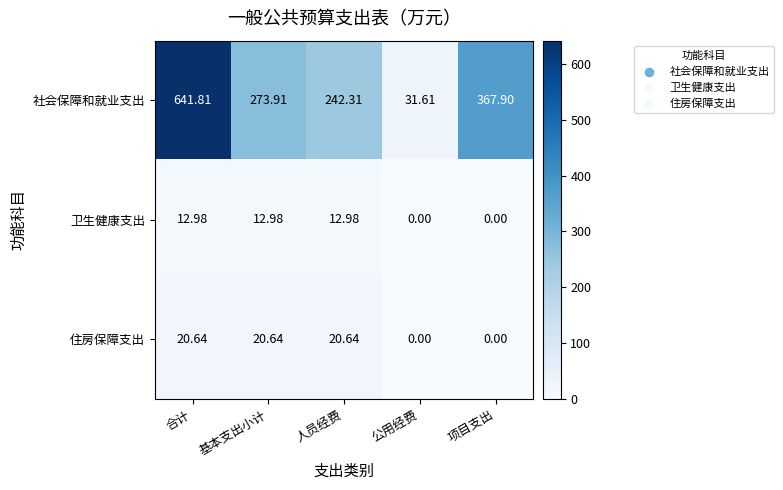

At which category is the sum across all series the highest?

合计